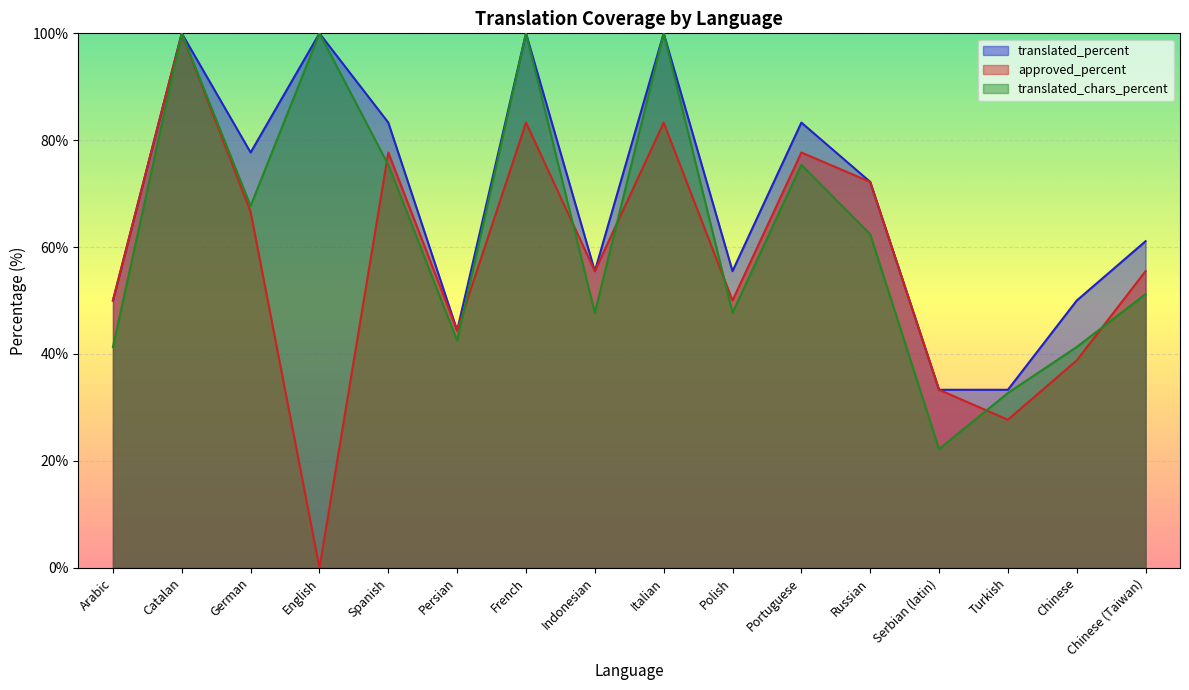

The translated_percent series shows 76.0 at Polish. True or false?

False